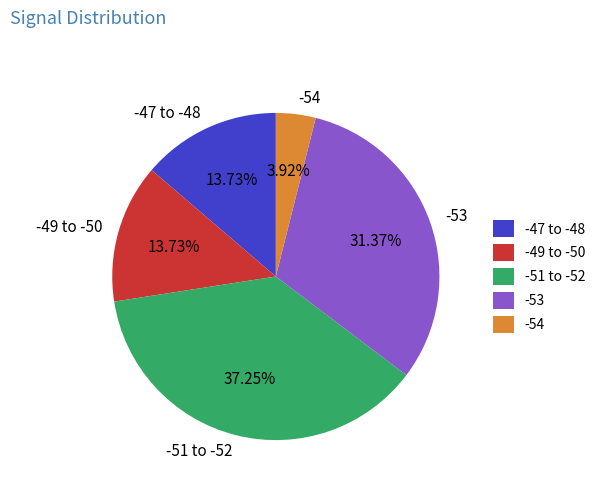

Do -49 to -50 and -47 to -48 together represent more than half of the pie?

No